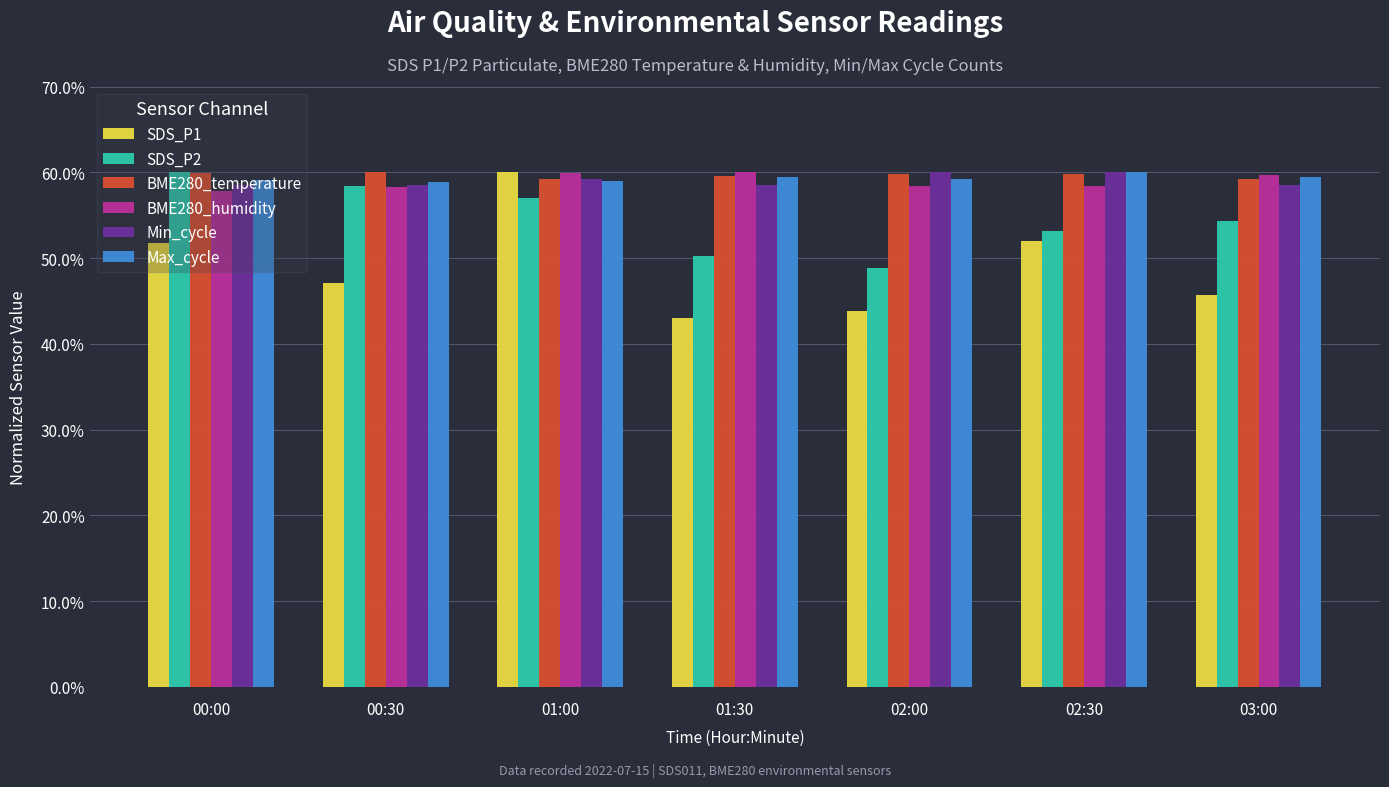

Are the bars grouped side by side (vs. stacked)?

Yes